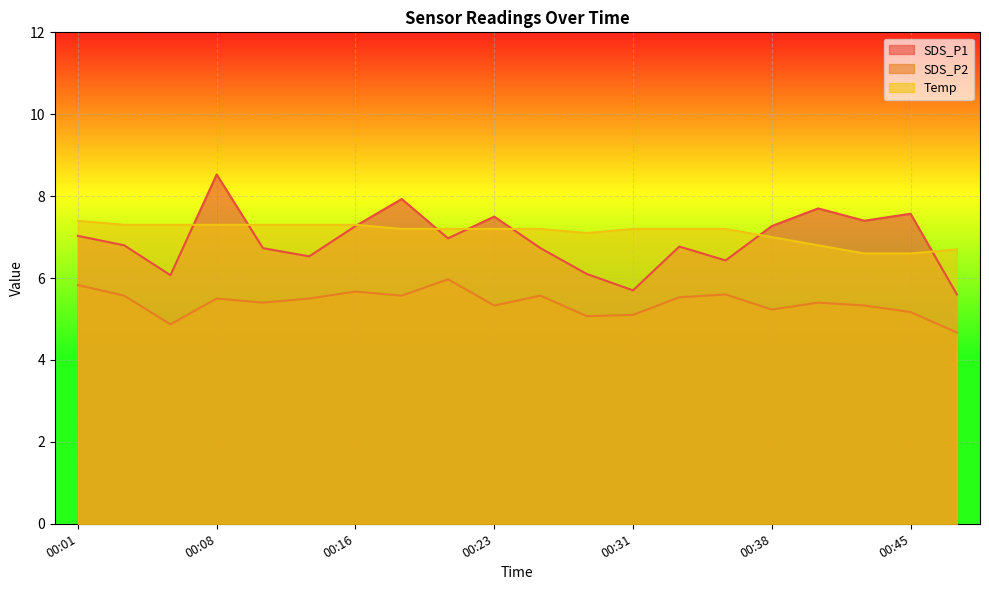

What is the sum of the Temp values at 00:23 and 00:13?

14.5